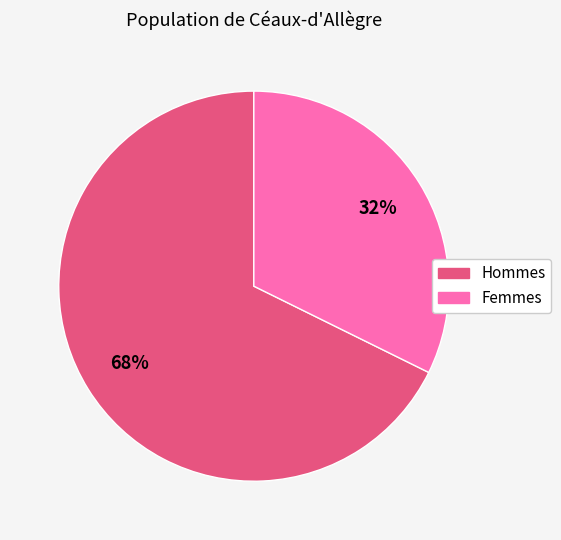

Is there a majority slice in this chart?

Yes